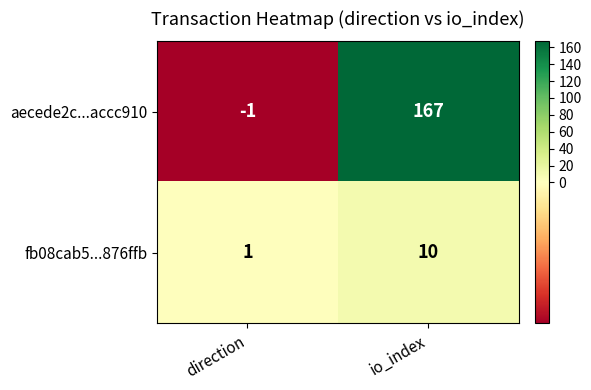

Reading right to left, list all the values displayed in this chart.

aecede2c...accc910: io_index=167	direction=-1
fb08cab5...876ffb: io_index=10	direction=1